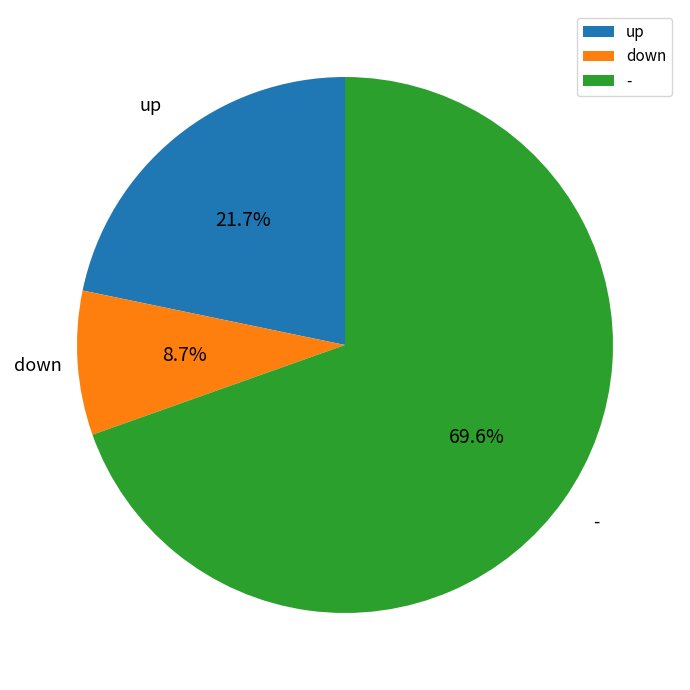

To the nearest percent, what is the combined percentage of - and up?

91%